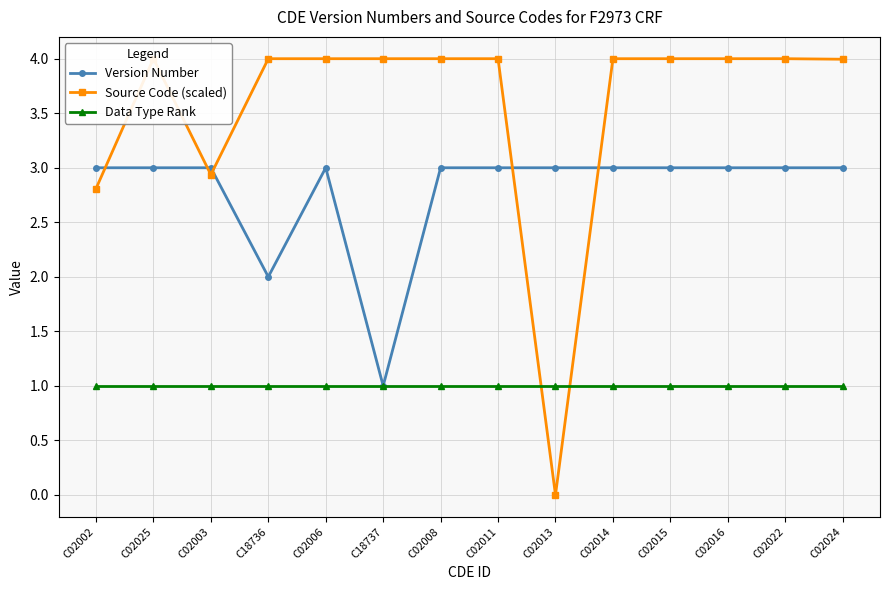

Is the value of Source Code (scaled) at C02008 greater than the value of Version Number at C18737?

Yes